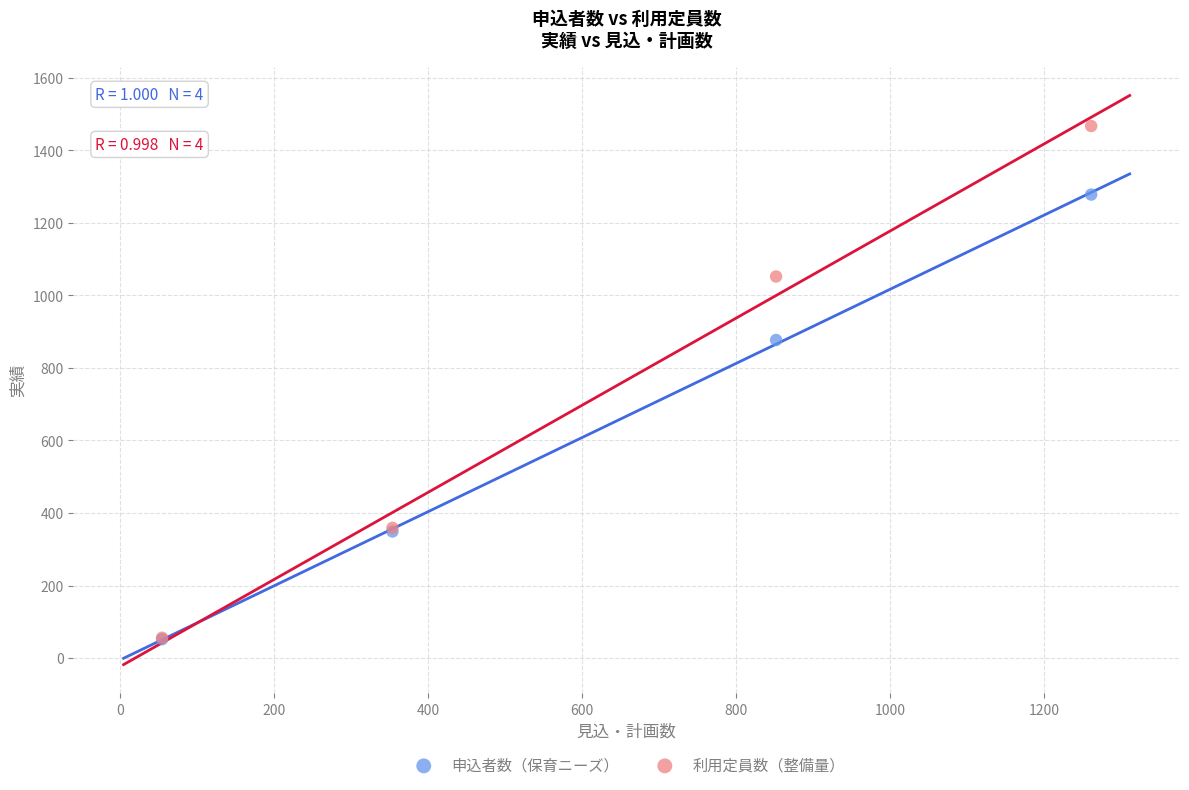

Which series contains the highest Y value?

利用定員数（整備量）